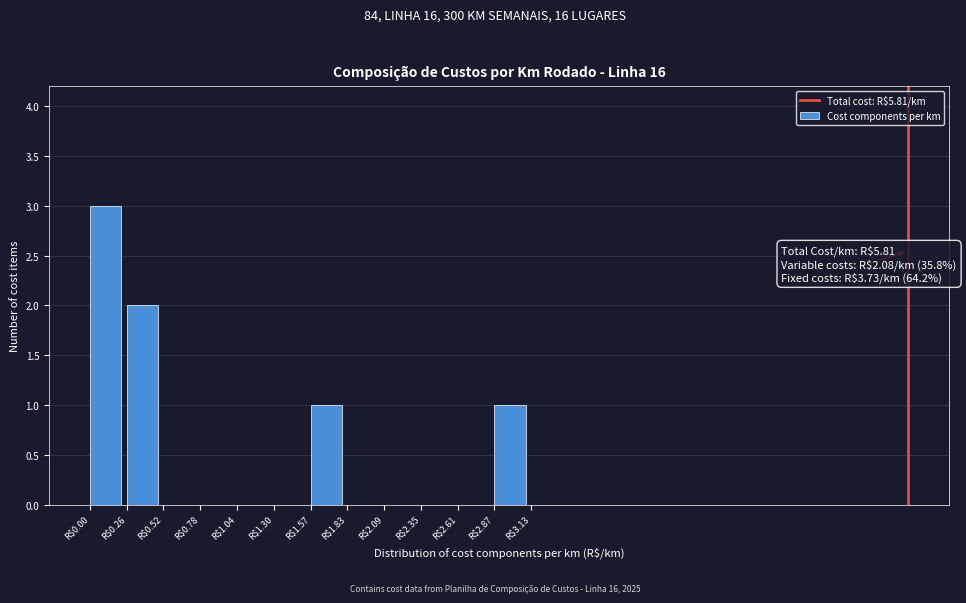

Which range on the x-axis has the tallest bar?

0.00 to 0.25